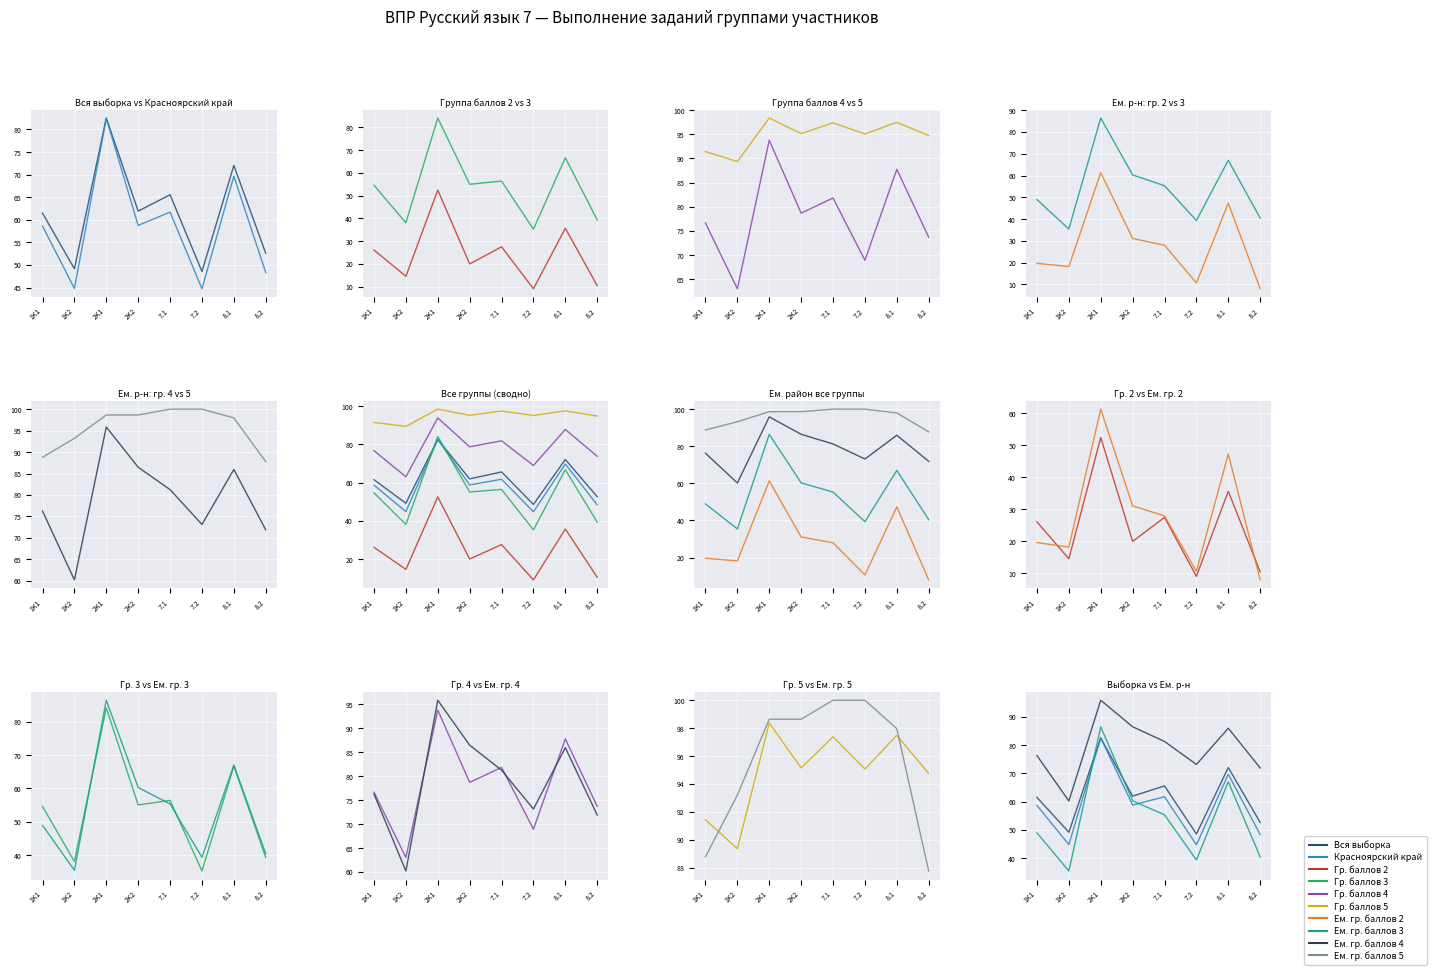

What is the value of the Вся выборка point at the 3rd from the left?

82.5